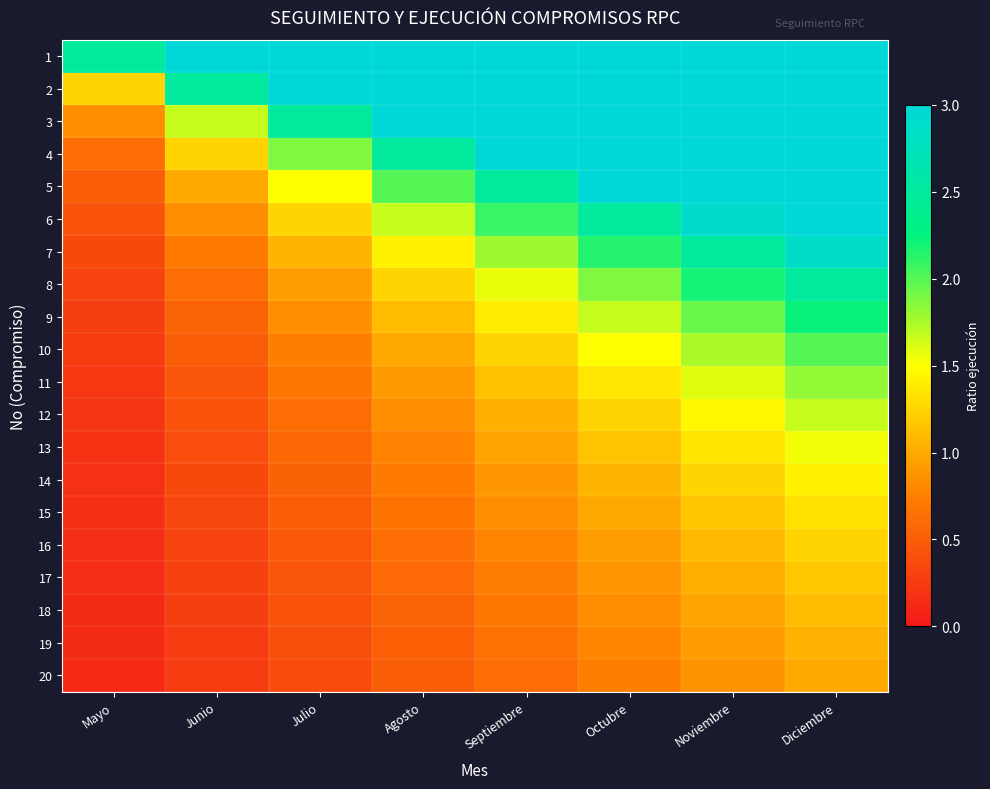

Reading left to right, list all the values displayed in this chart.

1: Mayo=2.5	Junio=3.0	Julio=3.0	Agosto=3.0	Septiembre=3.0	Octubre=3.0	Noviembre=3.0	Diciembre=3.0
2: Mayo=1.2	Junio=2.5	Julio=3.0	Agosto=3.0	Septiembre=3.0	Octubre=3.0	Noviembre=3.0	Diciembre=3.0
3: Mayo=0.8	Junio=1.7	Julio=2.5	Agosto=3.0	Septiembre=3.0	Octubre=3.0	Noviembre=3.0	Diciembre=3.0
4: Mayo=0.6	Junio=1.2	Julio=1.9	Agosto=2.5	Septiembre=3.0	Octubre=3.0	Noviembre=3.0	Diciembre=3.0
5: Mayo=0.5	Junio=1.0	Julio=1.5	Agosto=2.0	Septiembre=2.5	Octubre=3.0	Noviembre=3.0	Diciembre=3.0
6: Mayo=0.4	Junio=0.8	Julio=1.2	Agosto=1.7	Septiembre=2.1	Octubre=2.5	Noviembre=2.9	Diciembre=3.0
7: Mayo=0.4	Junio=0.7	Julio=1.1	Agosto=1.4	Septiembre=1.8	Octubre=2.1	Noviembre=2.5	Diciembre=2.9
8: Mayo=0.3	Junio=0.6	Julio=0.9	Agosto=1.2	Septiembre=1.6	Octubre=1.9	Noviembre=2.2	Diciembre=2.5
9: Mayo=0.3	Junio=0.6	Julio=0.8	Agosto=1.1	Septiembre=1.4	Octubre=1.7	Noviembre=1.9	Diciembre=2.2
10: Mayo=0.2	Junio=0.5	Julio=0.7	Agosto=1.0	Septiembre=1.2	Octubre=1.5	Noviembre=1.7	Diciembre=2.0
11: Mayo=0.2	Junio=0.5	Julio=0.7	Agosto=0.9	Septiembre=1.1	Octubre=1.4	Noviembre=1.6	Diciembre=1.8
12: Mayo=0.2	Junio=0.4	Julio=0.6	Agosto=0.8	Septiembre=1.0	Octubre=1.2	Noviembre=1.5	Diciembre=1.7
13: Mayo=0.2	Junio=0.4	Julio=0.6	Agosto=0.8	Septiembre=1.0	Octubre=1.2	Noviembre=1.3	Diciembre=1.5
14: Mayo=0.2	Junio=0.4	Julio=0.5	Agosto=0.7	Septiembre=0.9	Octubre=1.1	Noviembre=1.2	Diciembre=1.4
15: Mayo=0.2	Junio=0.3	Julio=0.5	Agosto=0.7	Septiembre=0.8	Octubre=1.0	Noviembre=1.2	Diciembre=1.3
16: Mayo=0.2	Junio=0.3	Julio=0.5	Agosto=0.6	Septiembre=0.8	Octubre=0.9	Noviembre=1.1	Diciembre=1.2
17: Mayo=0.1	Junio=0.3	Julio=0.4	Agosto=0.6	Septiembre=0.7	Octubre=0.9	Noviembre=1.0	Diciembre=1.2
18: Mayo=0.1	Junio=0.3	Julio=0.4	Agosto=0.6	Septiembre=0.7	Octubre=0.8	Noviembre=1.0	Diciembre=1.1
19: Mayo=0.1	Junio=0.3	Julio=0.4	Agosto=0.5	Septiembre=0.7	Octubre=0.8	Noviembre=0.9	Diciembre=1.1
20: Mayo=0.1	Junio=0.2	Julio=0.4	Agosto=0.5	Septiembre=0.6	Octubre=0.7	Noviembre=0.9	Diciembre=1.0